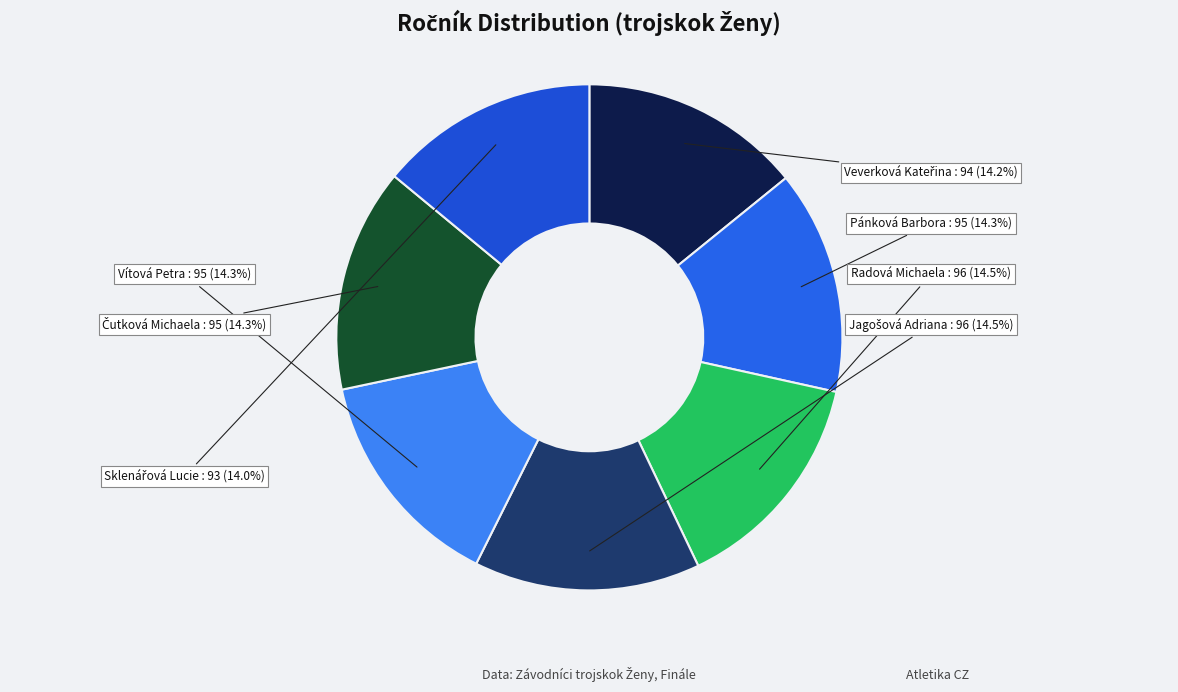

How many slices are in this pie chart?

7